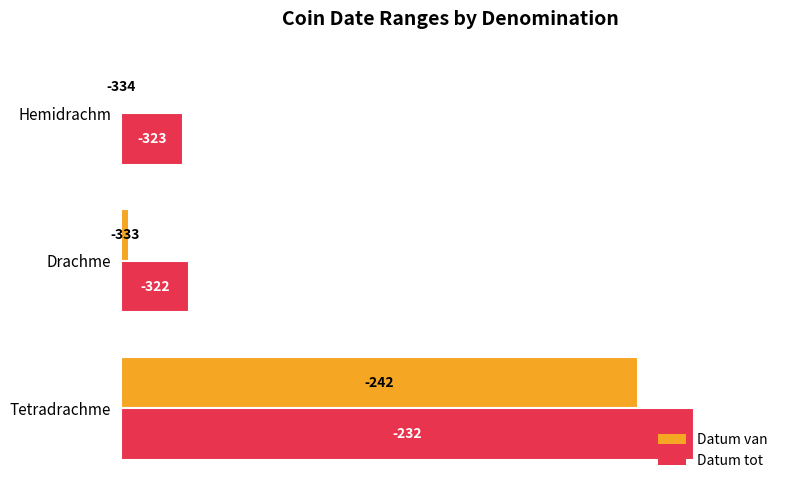

What are all the series names shown in the legend?

Datum van, Datum tot